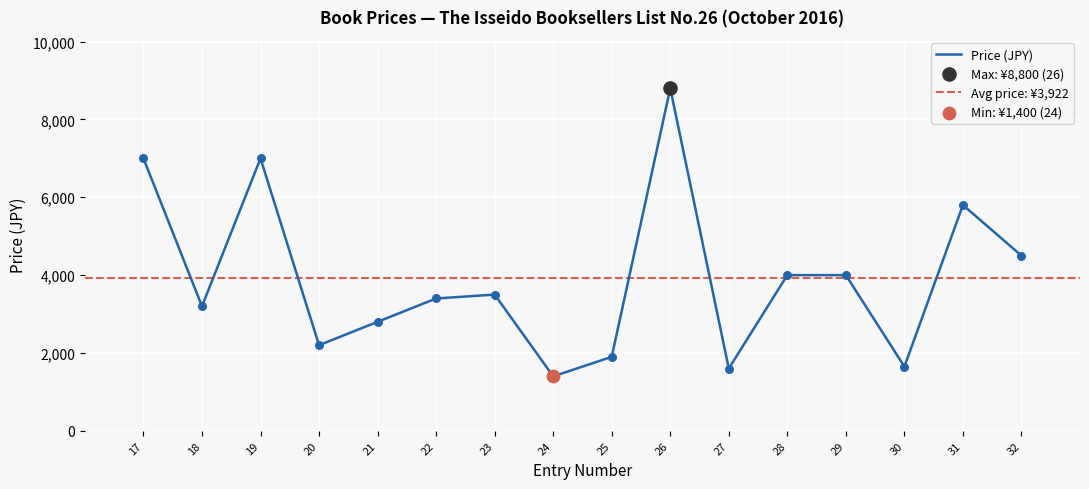

Which has a higher value, 23 or 30?

23